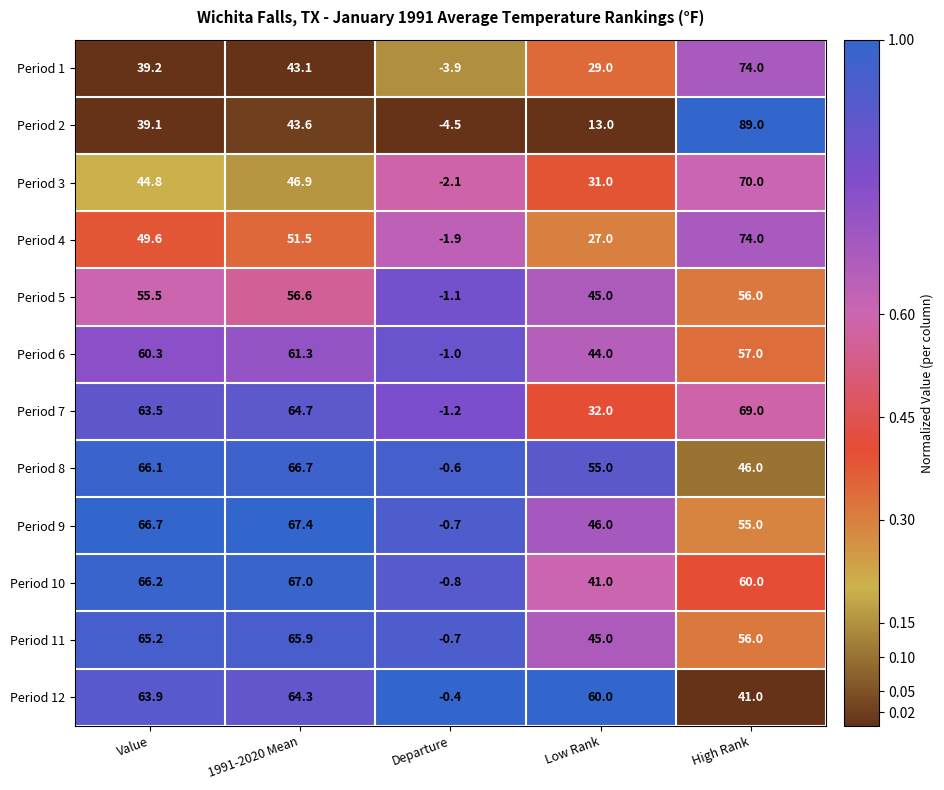

What is the average value of the Period 4 series?

40.0